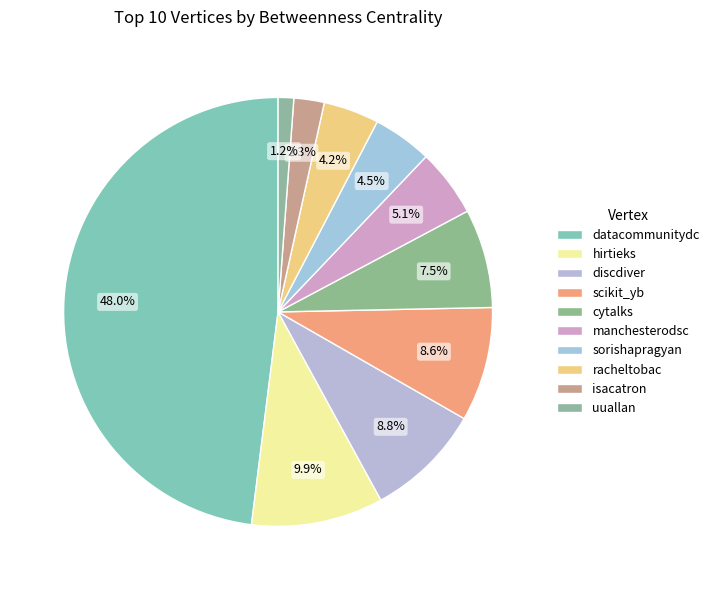

How many segments does this pie chart have?

10